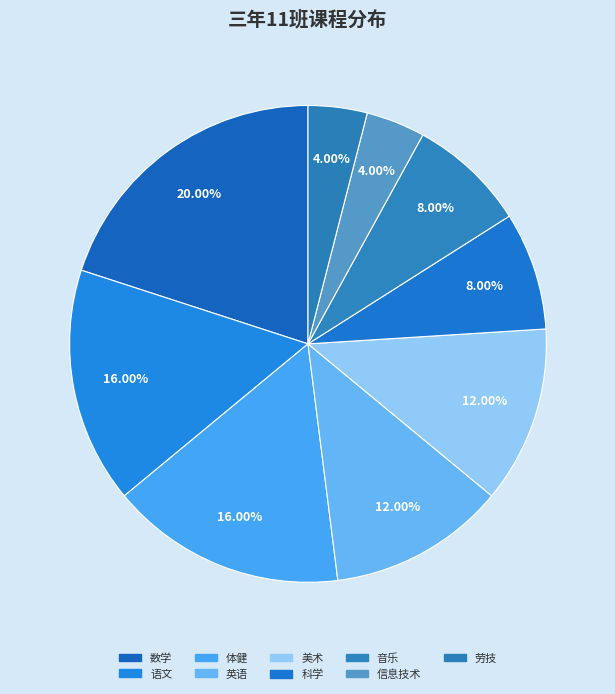

True or false: 科学 accounts for 8% of the total.

True